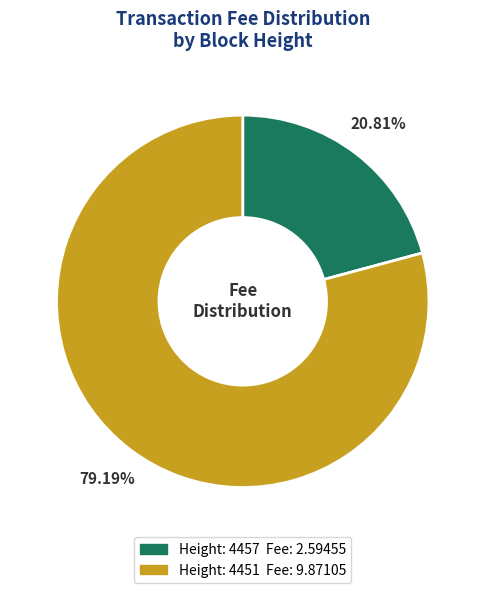

Does any single category account for the majority?

Yes